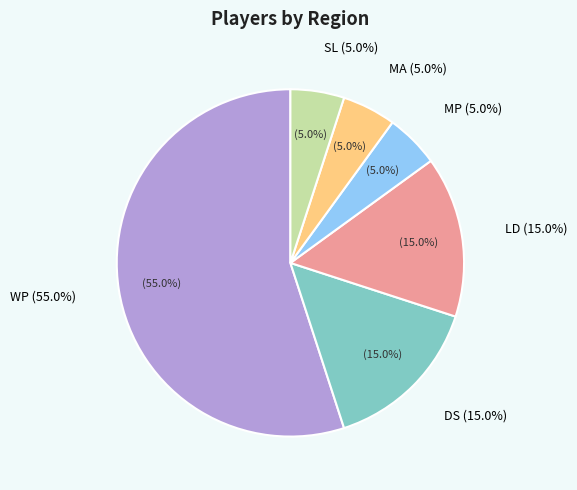

The MP slice represents 5% of the pie. True or false?

True